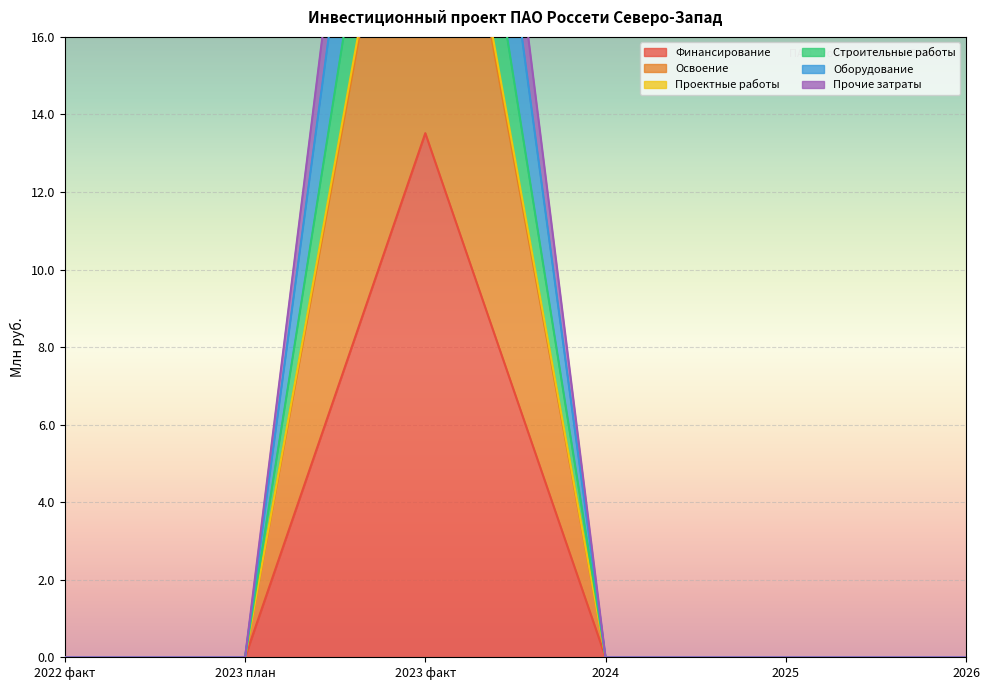

Rank the series at 2024 from highest to lowest value.

Финансирование, Освоение, Проектные работы, Строительные работы, Оборудование, Прочие затраты